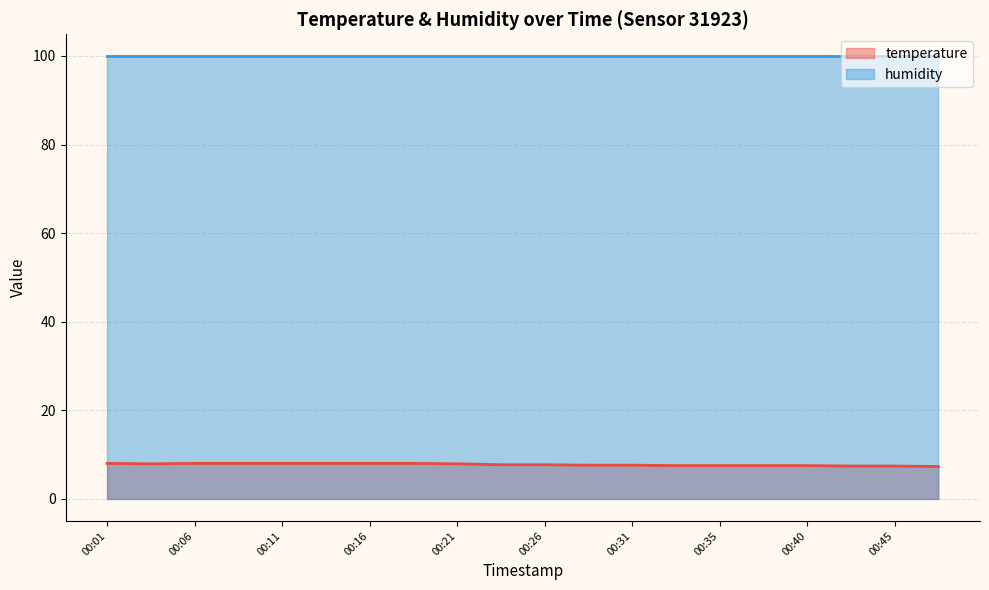

What is the difference between the maximum and second lowest values?

0.6